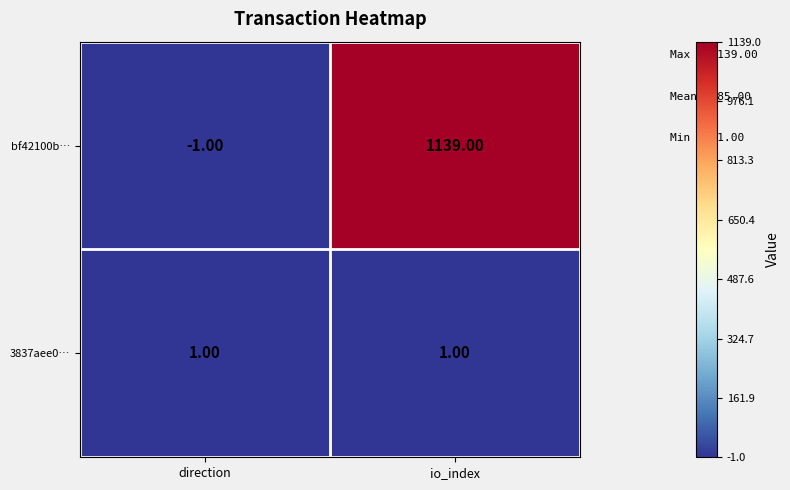

Which series has the largest range (max minus min)?

bf42100b…